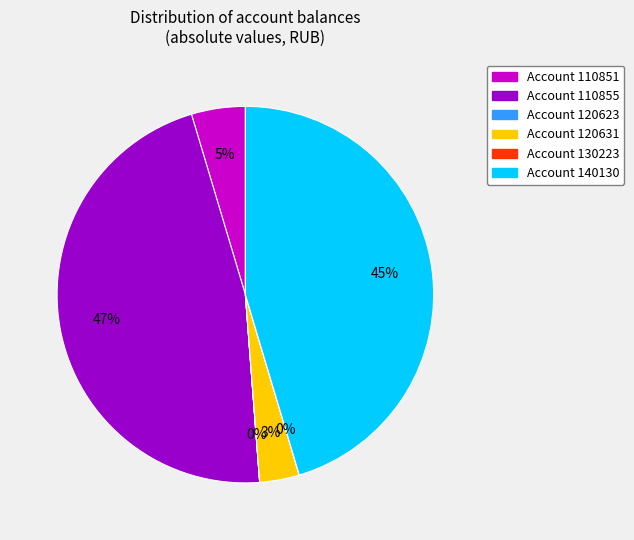

To the nearest percent, what portion does Account 140130 represent?

45%